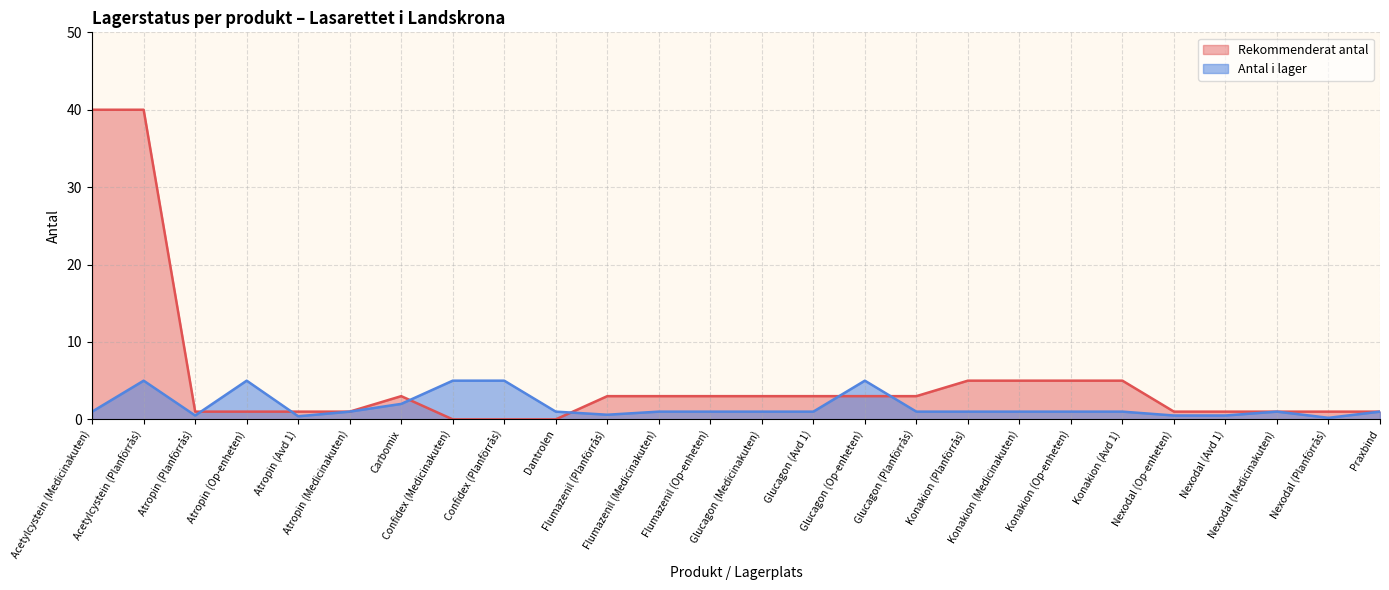

After their last crossing, which series has the higher values: Antal i lager or Rekommenderat antal?

Rekommenderat antal